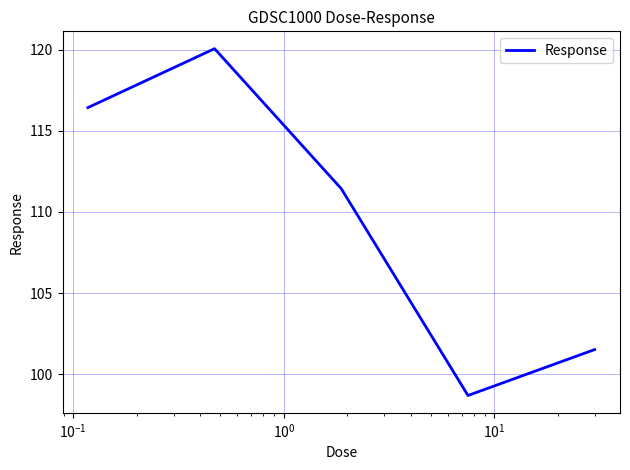

How many interior local peaks (higher than both neighbors) does the data have?

1